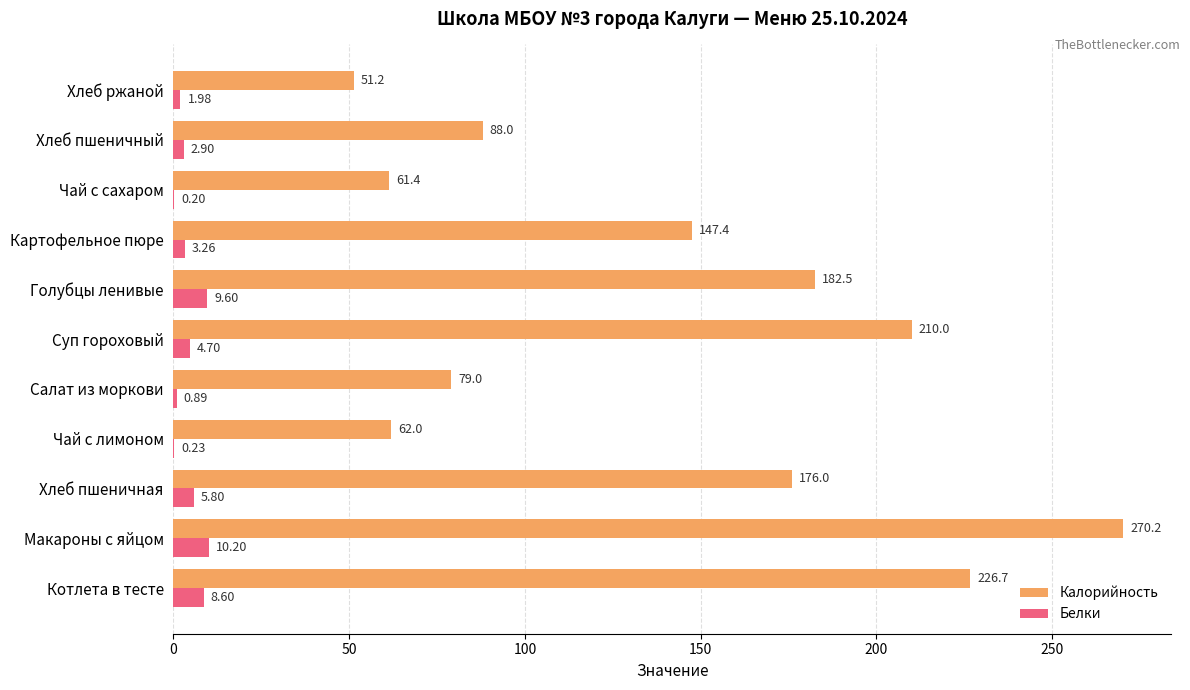

Which series changed the most between Котлета в тесте and Голубцы ленивые?

Калорийность